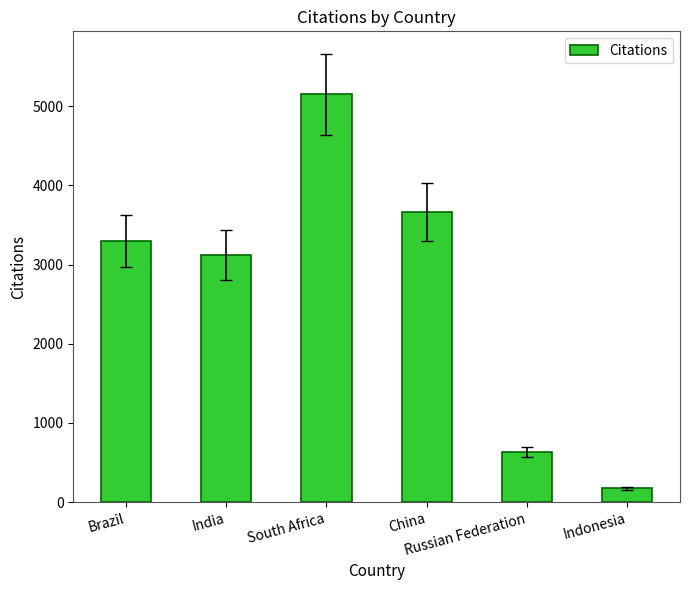

The chart shows a value of 1279 at South Africa. True or false?

False